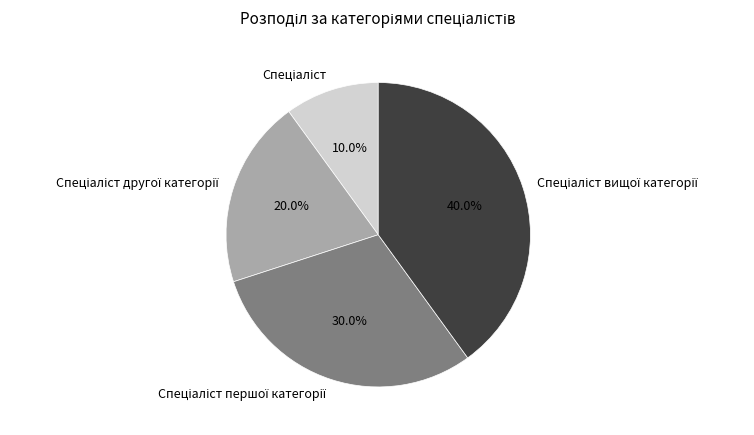

How many segments does this pie chart have?

4